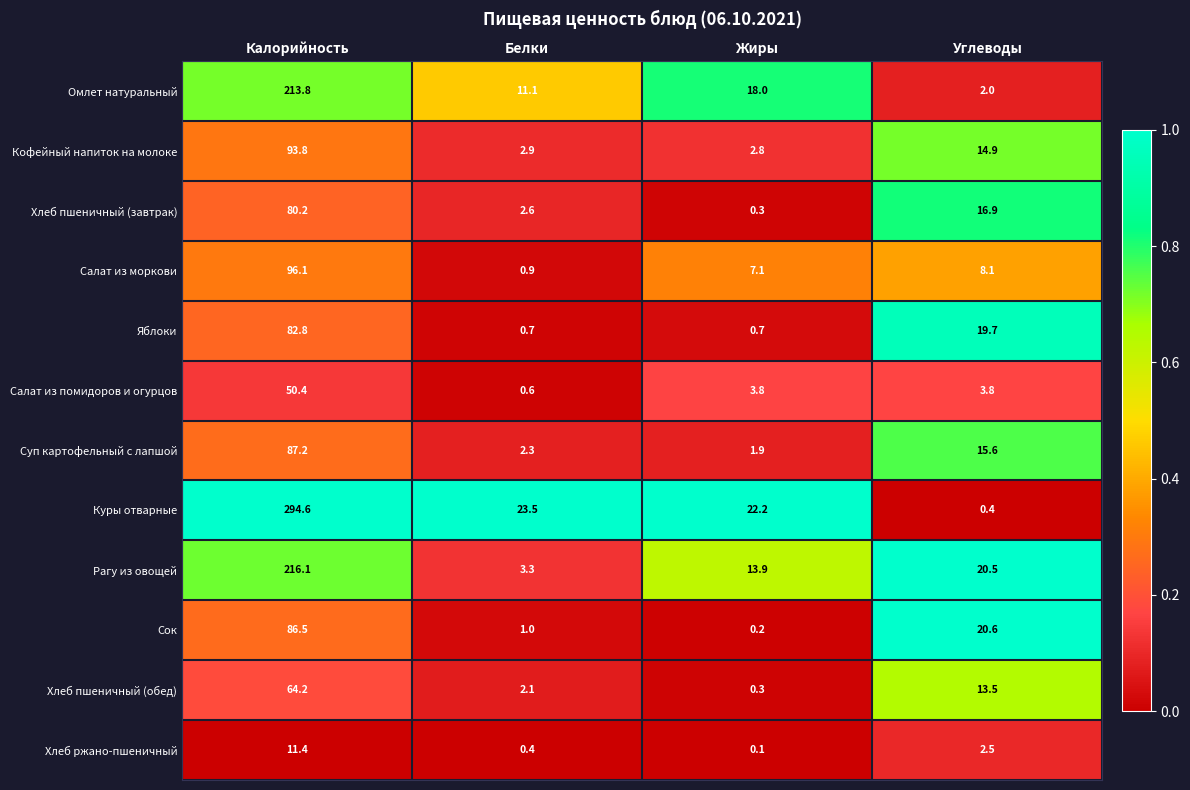

At Белки, list the series in order from smallest to largest.

Хлеб ржано-пшеничный, Салат из помидоров и огурцов, Яблоки, Салат из моркови, Сок, Хлеб пшеничный (обед), Суп картофельный с лапшой, Хлеб пшеничный (завтрак), Кофейный напиток на молоке, Рагу из овощей, Омлет натуральный, Куры отварные